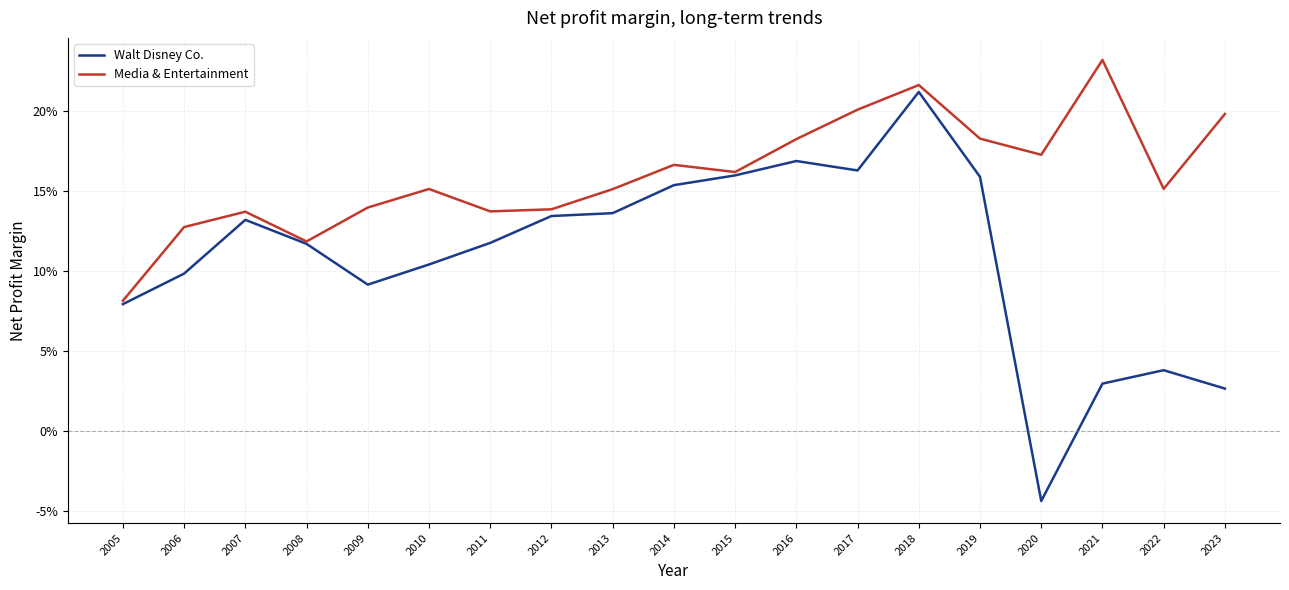

Rank the series by their average value, from lowest to highest.

Walt Disney Co., Media & Entertainment